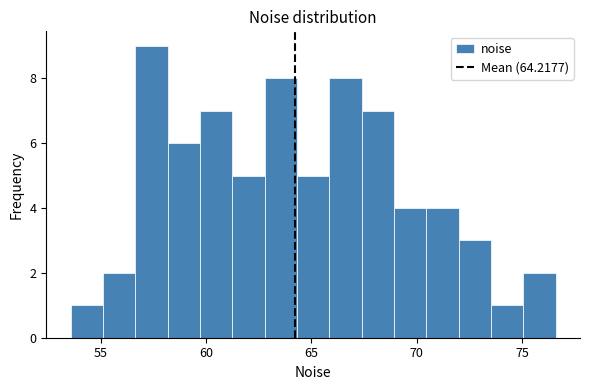

Around what value on the x-axis is the tallest bar? Give the approximate position of its centre, as read against the axis.

57.5